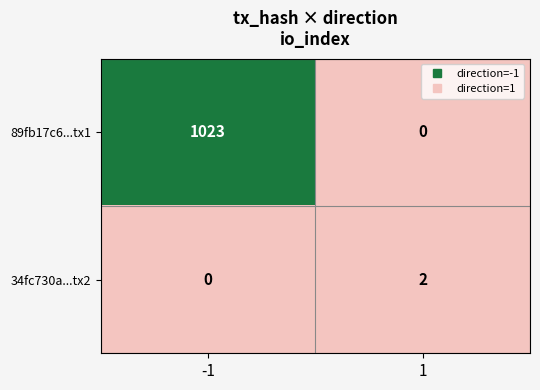

Rank the series by their average value, from highest to lowest.

89fb17c6...tx1, 34fc730a...tx2